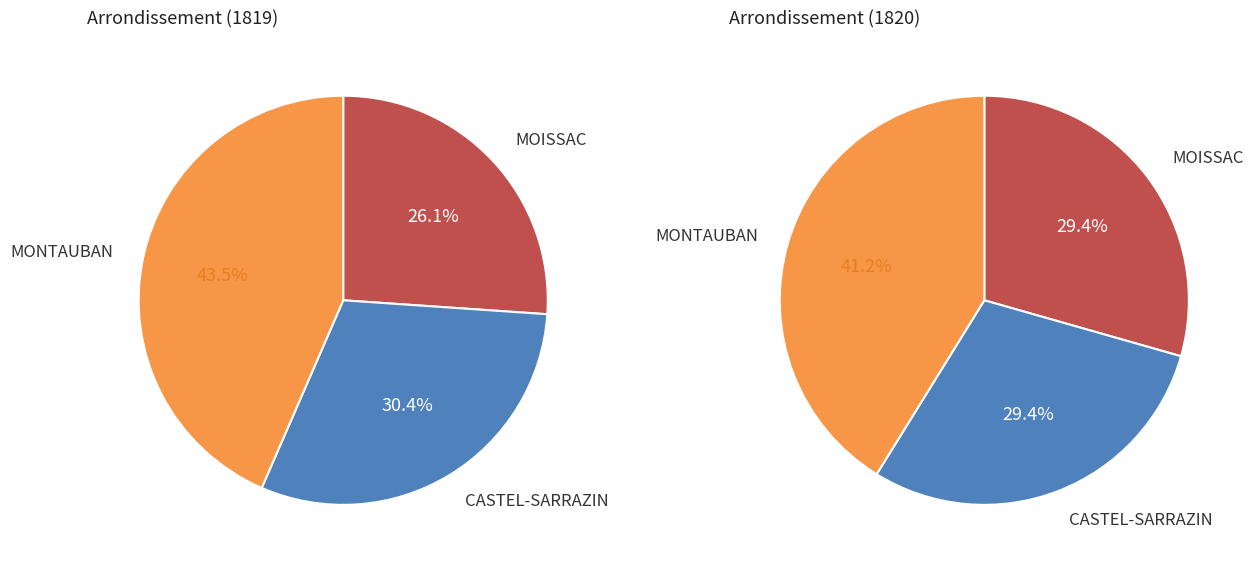

To the nearest percent, what is the average slice percentage?

33%